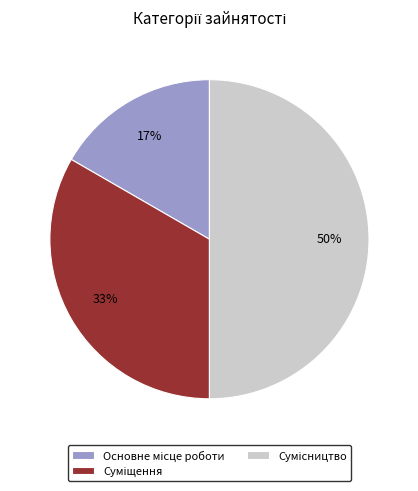

What percentage is NOT represented by Сумісництво?

50.0%